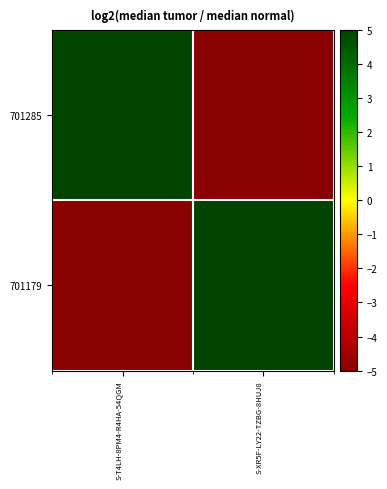

How many series are shown in this chart?

2